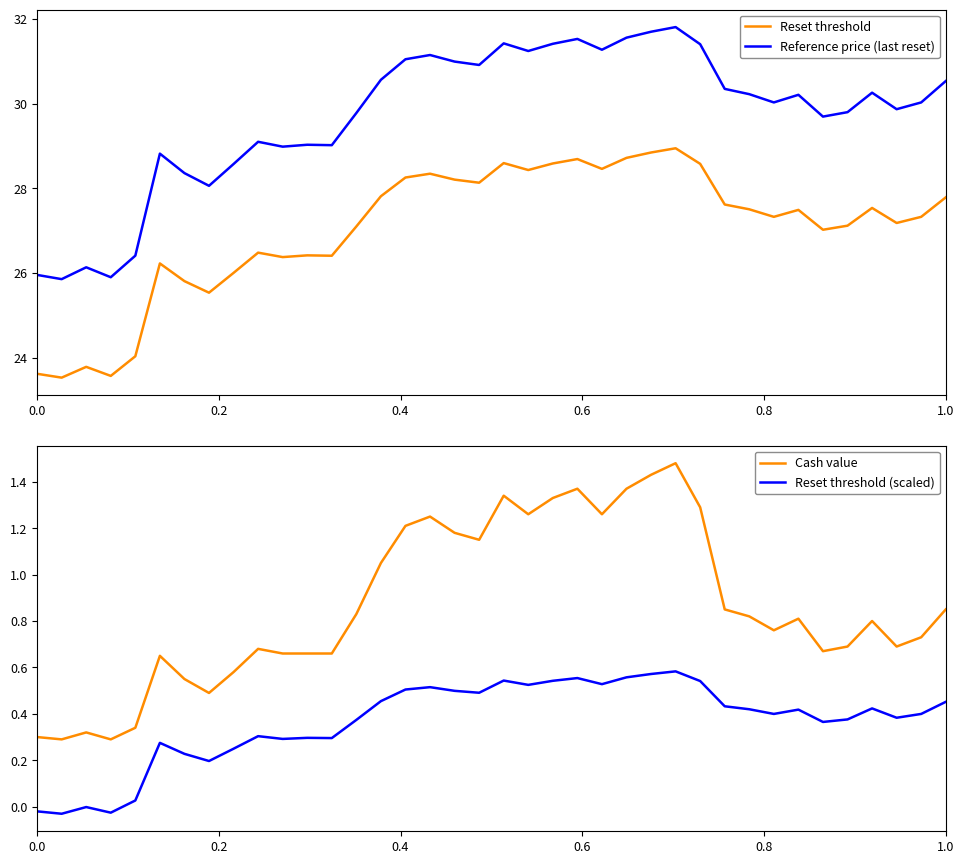

What is the minimum value for Reset threshold?

23.5